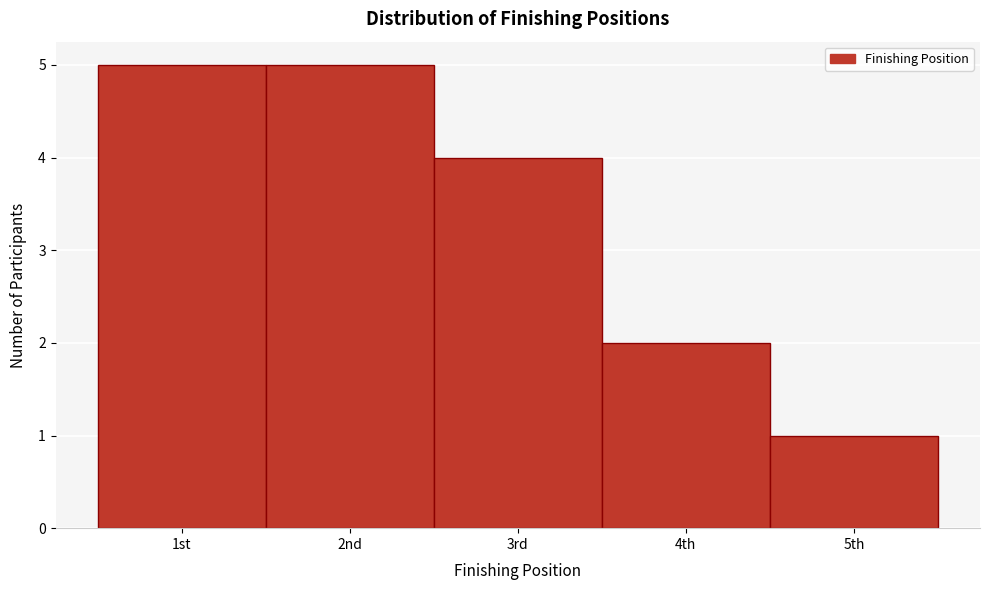

Reading right to left, what are all the values shown in this chart?

1	2	4	5	5